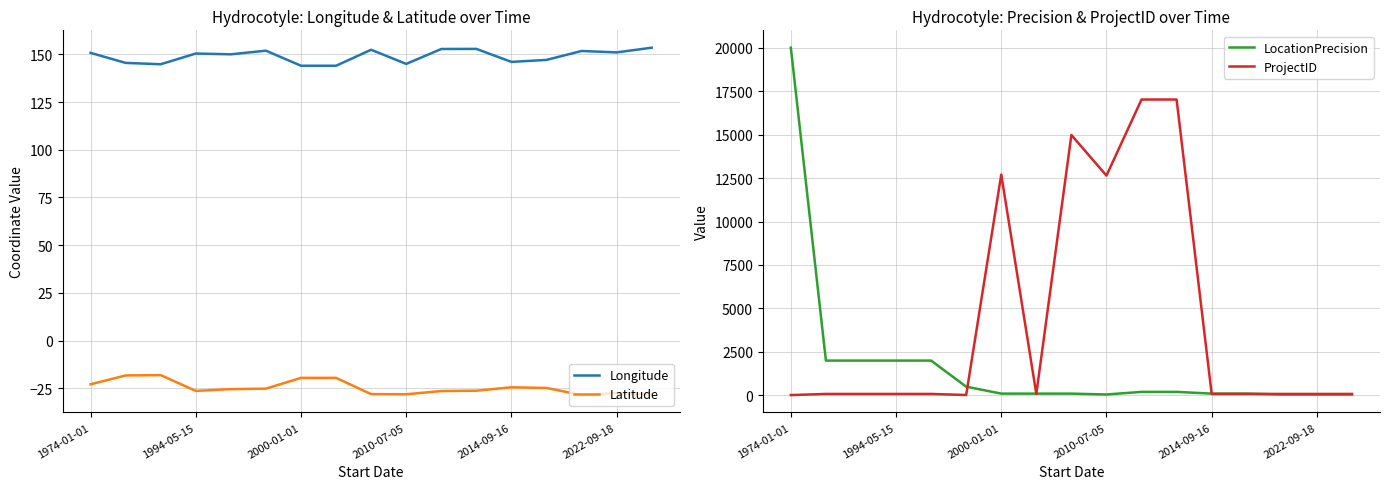

What is the spread (max minus min) of values at 8?

15008.1